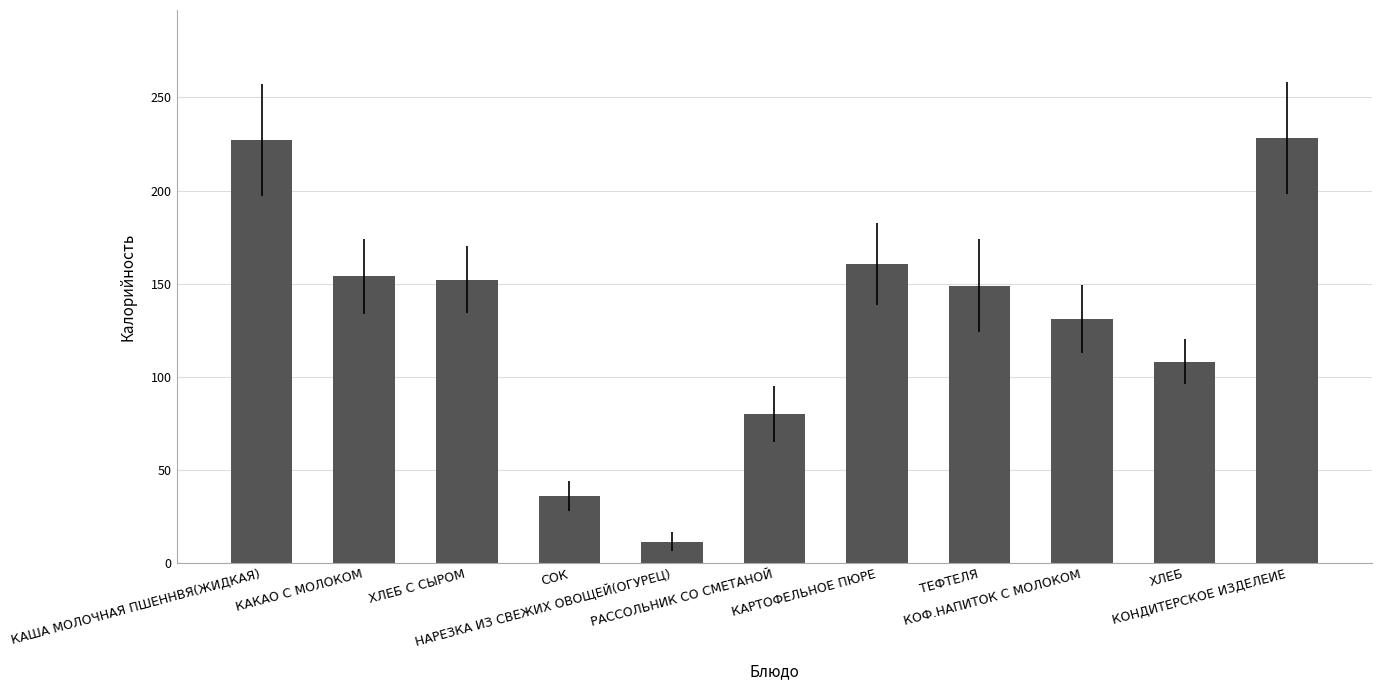

What is the maximum value shown in the chart?

228.2